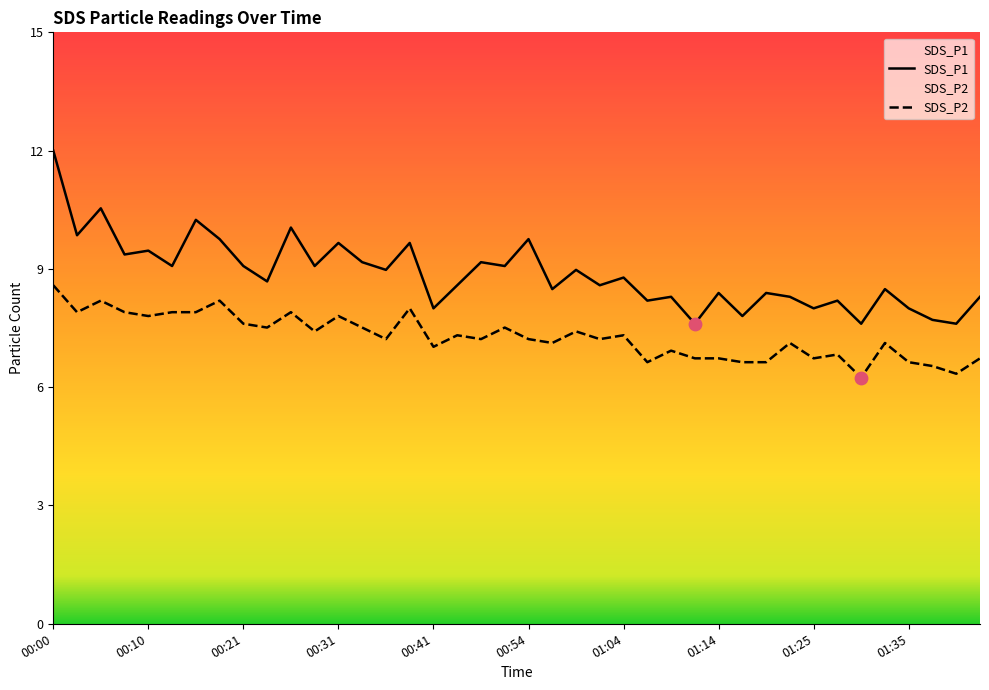

What is the total value across all series at 00:18?

18.4